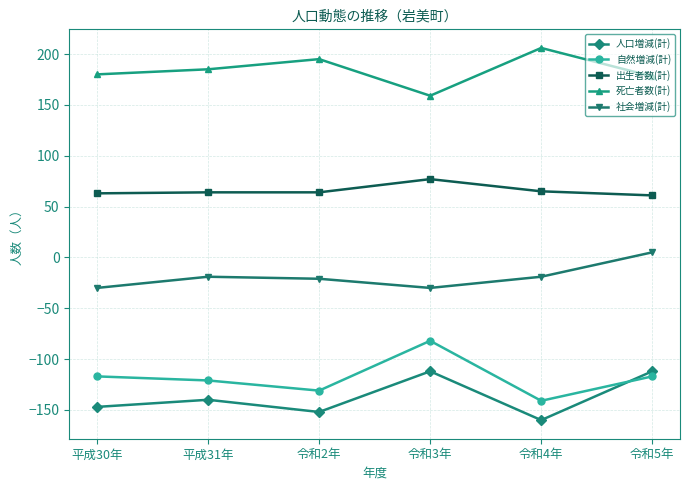

What is the difference between the highest and lowest values at 平成31年?

325